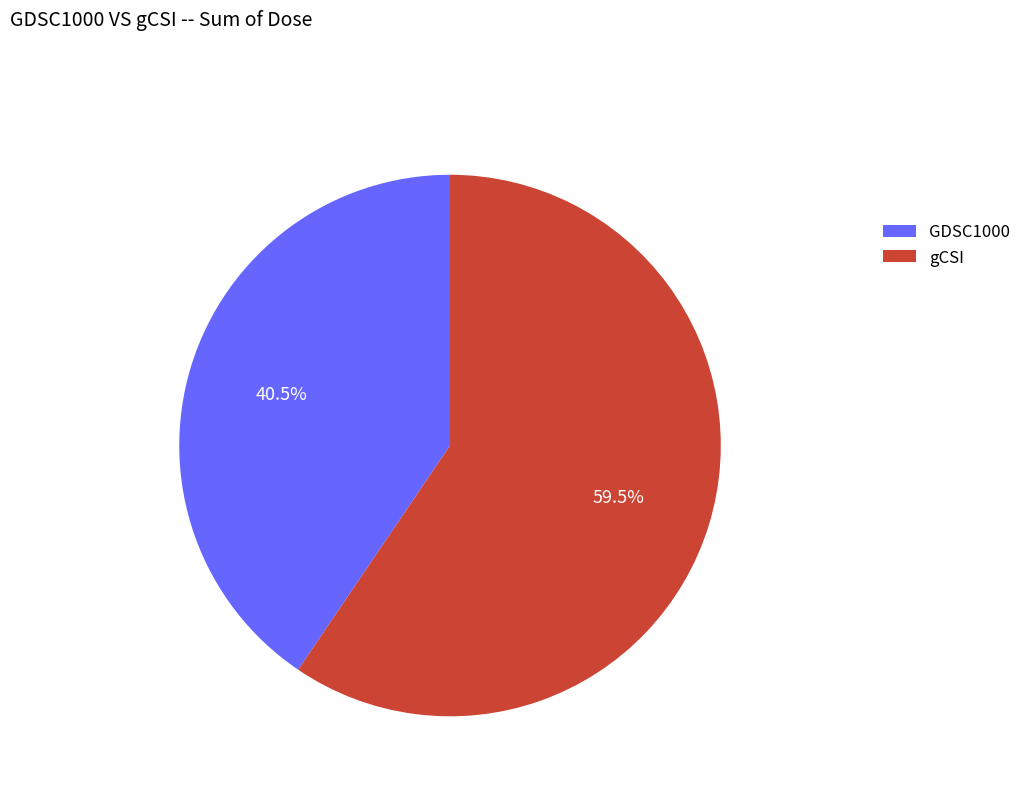

What is the largest slice in the pie chart?

gCSI